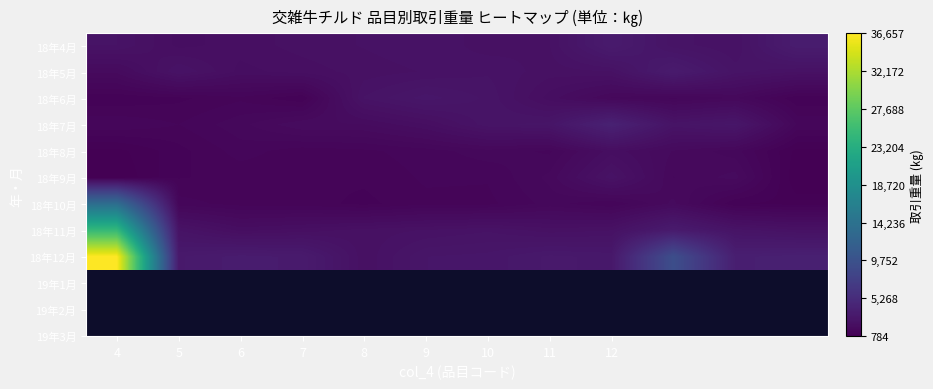

At how many categories does at least one series exceed 32394?

1